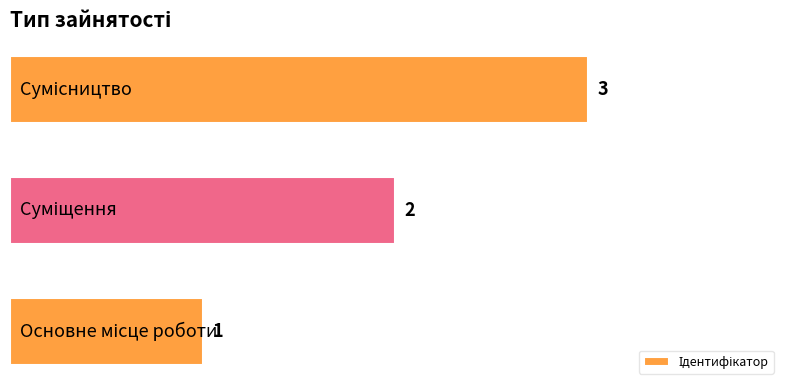

What is the sum of all values?

6